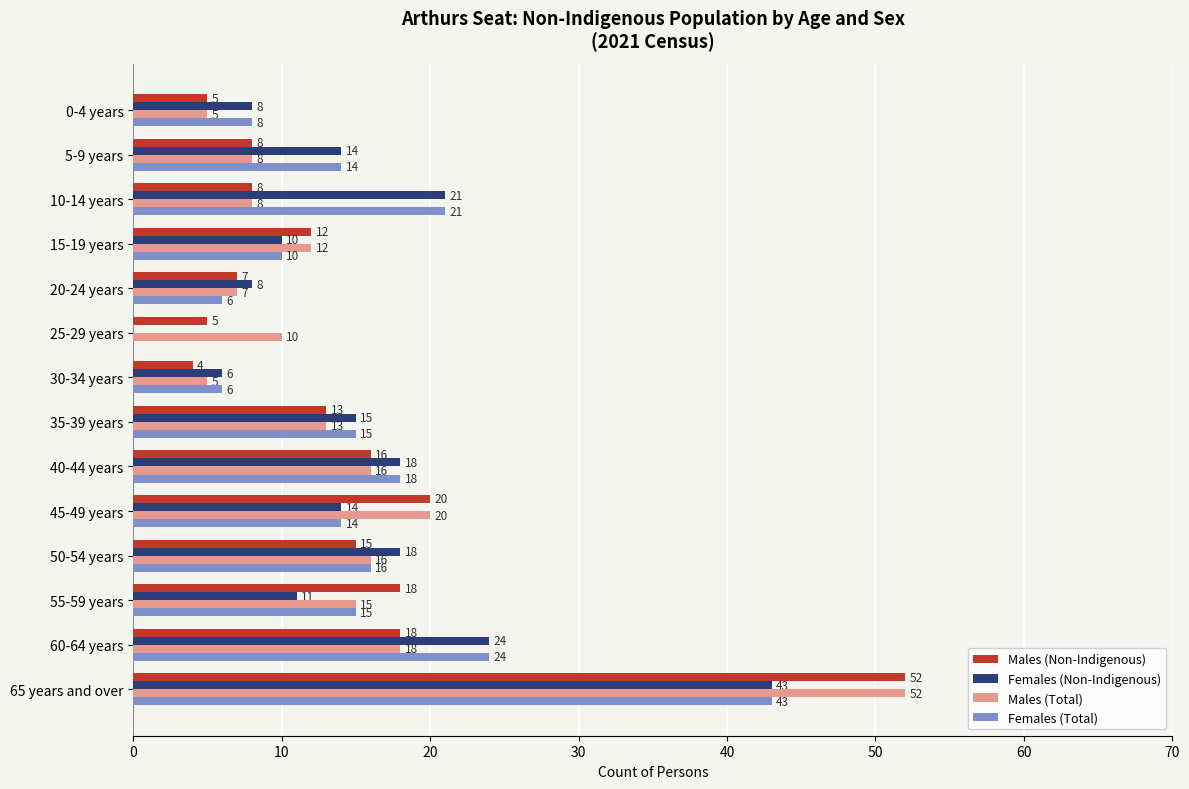

At which label is Males (Non-Indigenous) closest to 28?

45-49 years